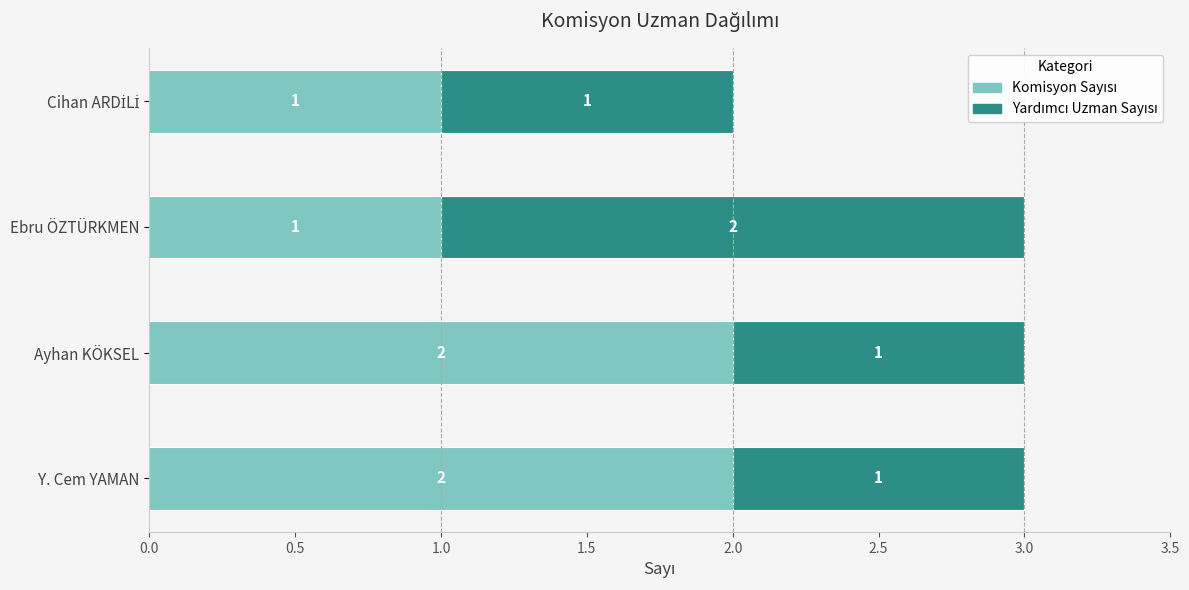

What is the total value across all series at Ayhan KÖKSEL?

3